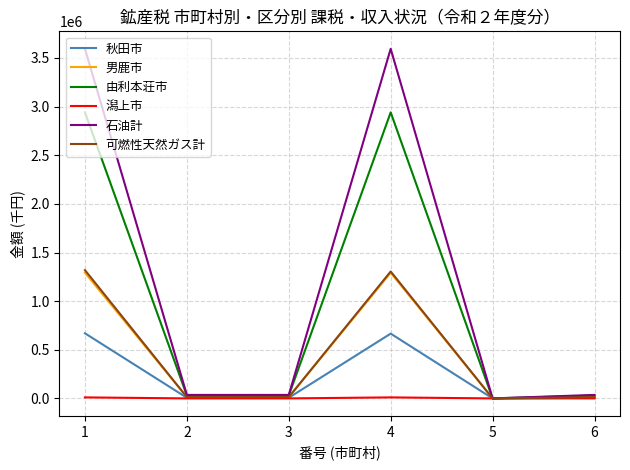

What is the spread (max minus min) of values at 4?

3583599